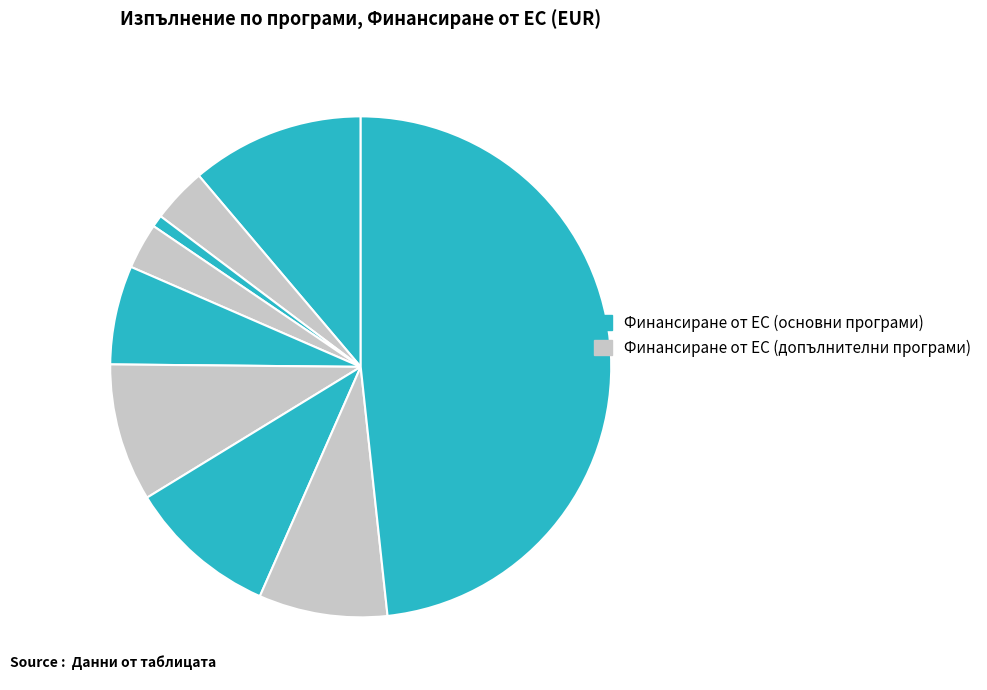

How many slices are in this pie chart?

9